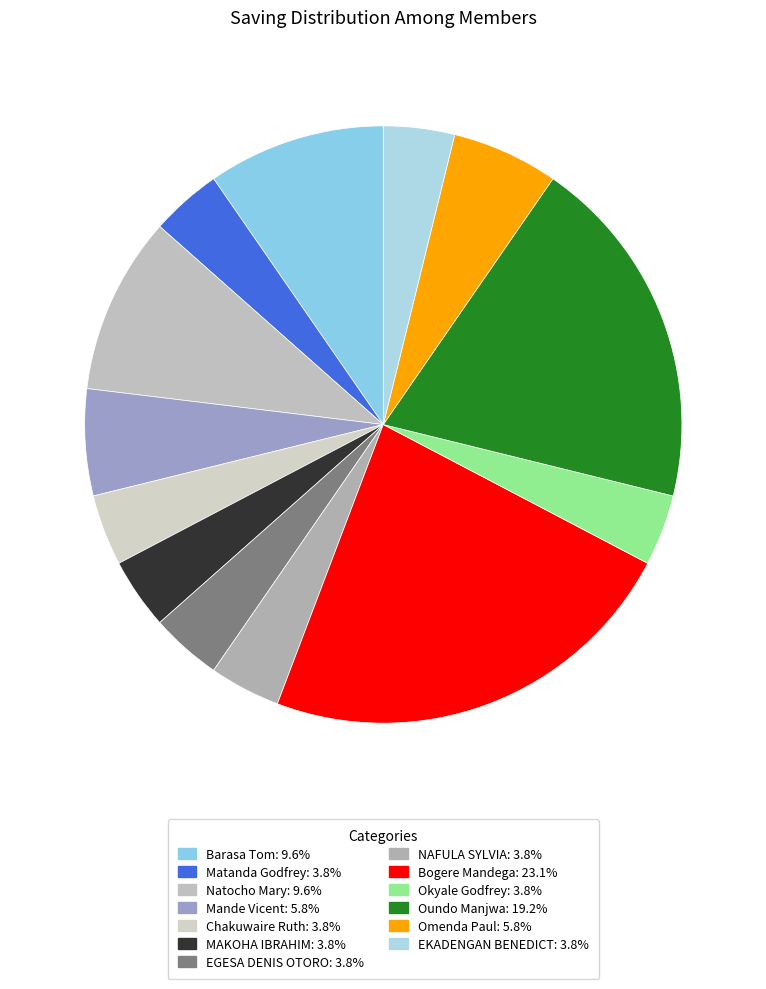

Which category has the biggest portion of the pie?

Bogere Mandega